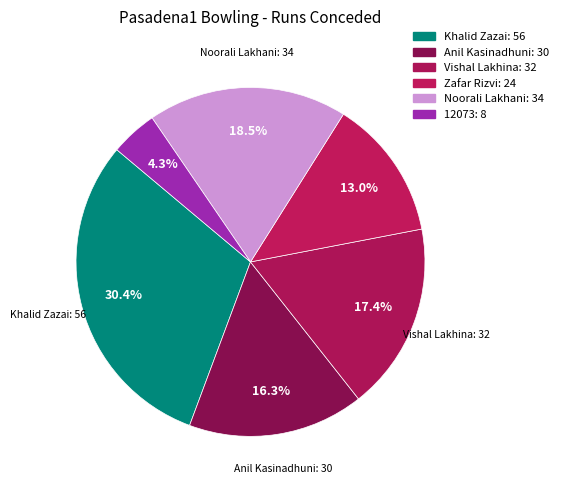

Which slice is the largest?

Khalid Zazai